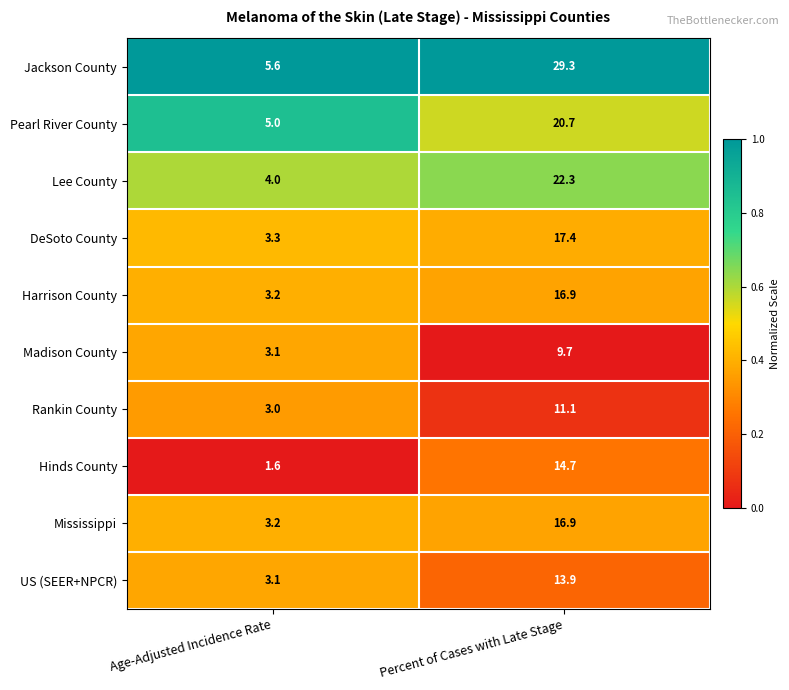

At which category is the sum across all series the highest?

Percent of Cases with Late Stage